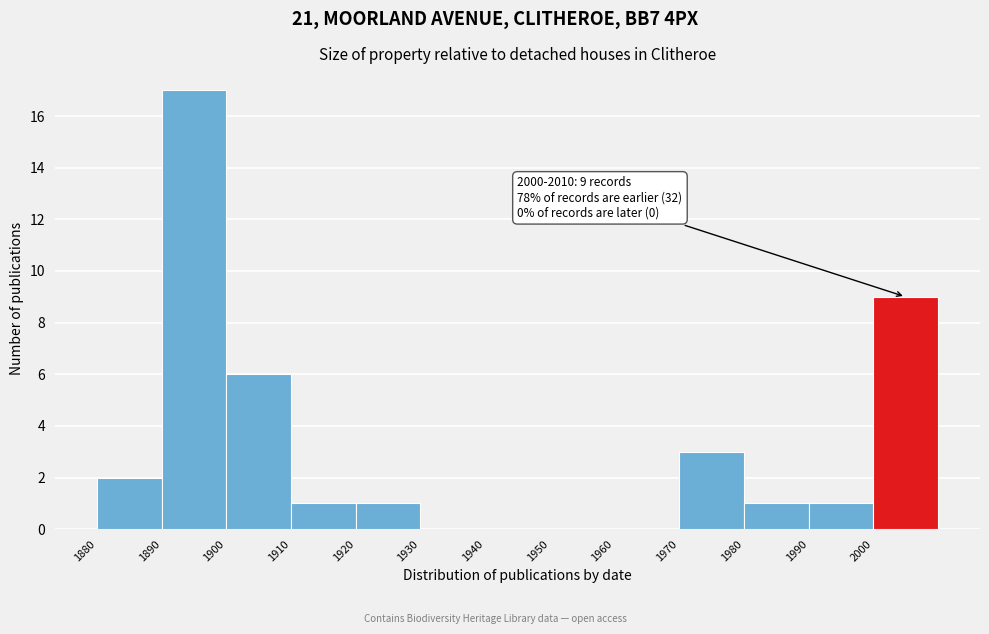

Which range on the x-axis has the tallest bar?

1890 to 1900